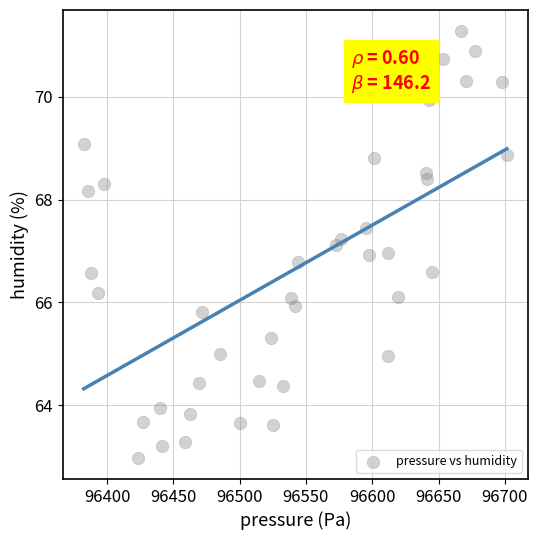

What is the range of X values (max minus min)?

319.1